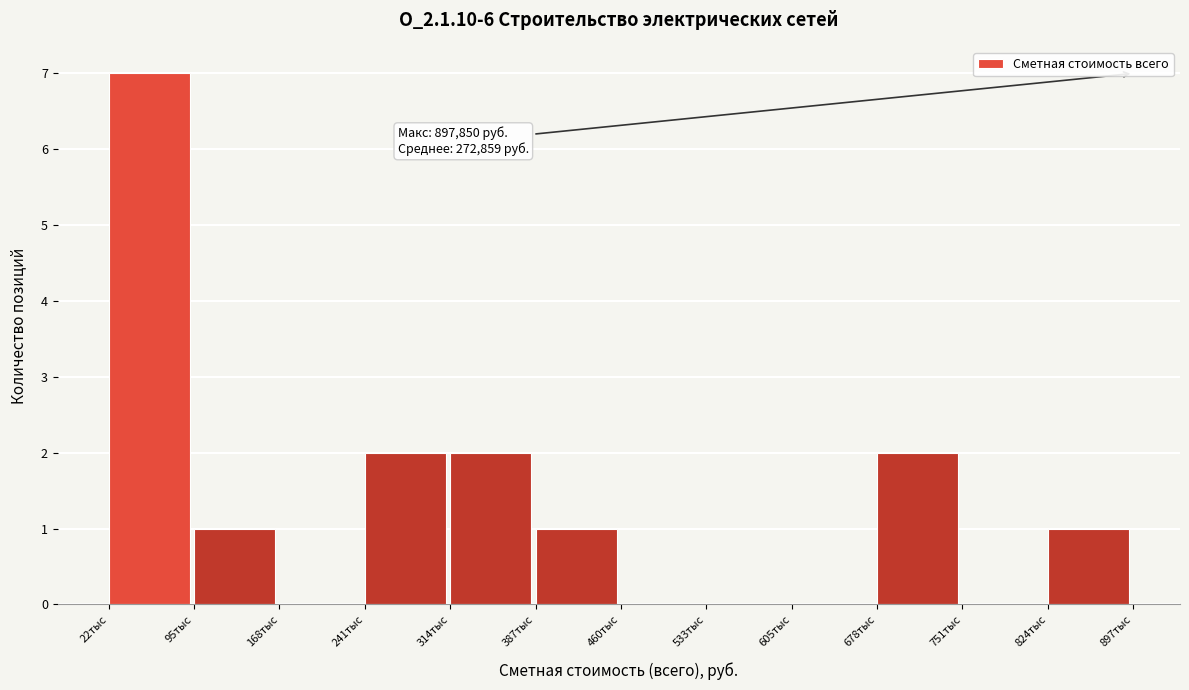

Reading left to right, transcribe all the data shown in this chart.

22тыс=7	95тыс=1	168тыс=0	241тыс=2	314тыс=2	387тыс=1	460тыс=0	533тыс=0	605тыс=0	678тыс=2	751тыс=0	824тыс=1